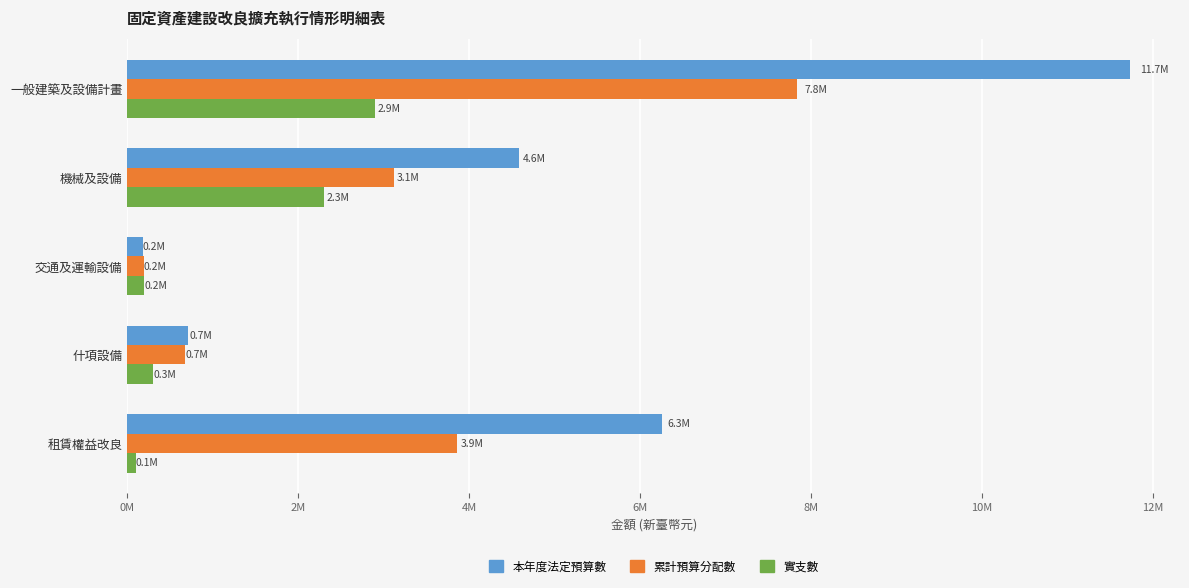

What is the sum of all 實支數 values?

5796776